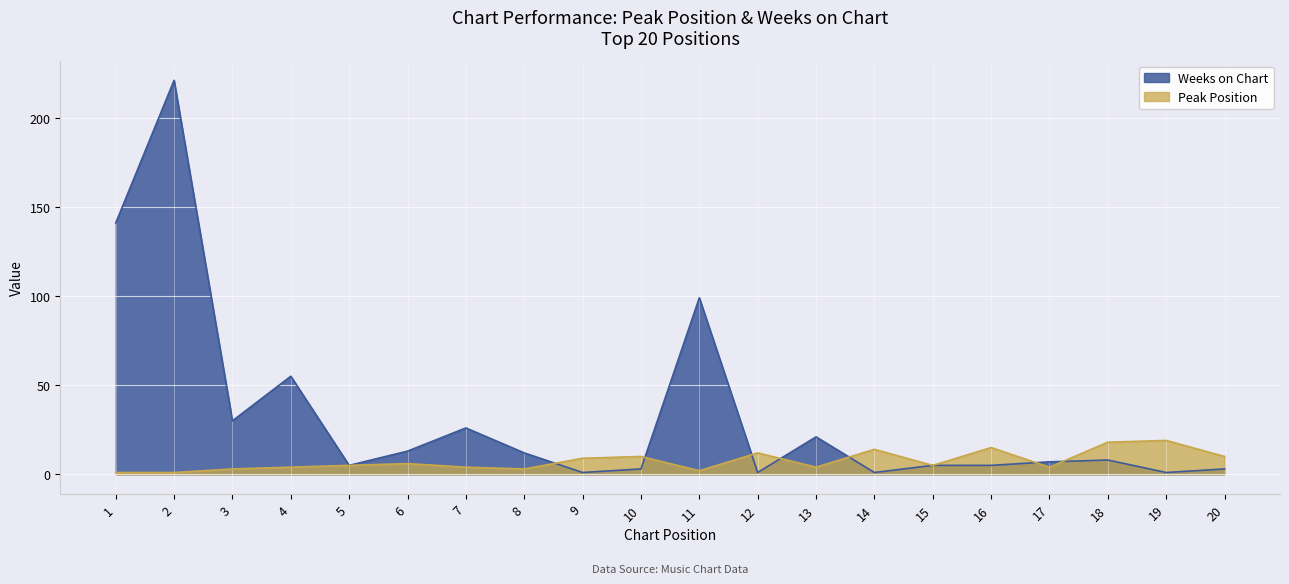

What is the maximum value shown in the chart?

221